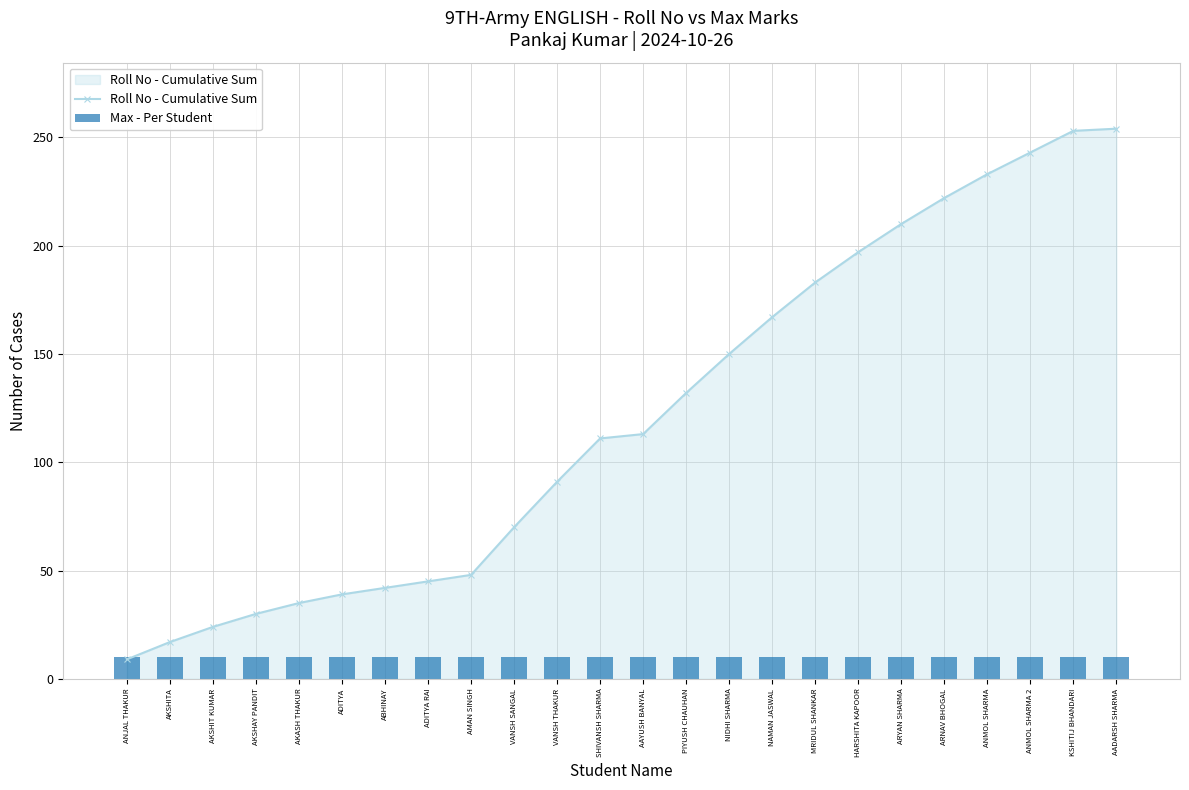

What are all the series names shown in the legend?

Roll No - Cumulative Sum, Max - Per Student